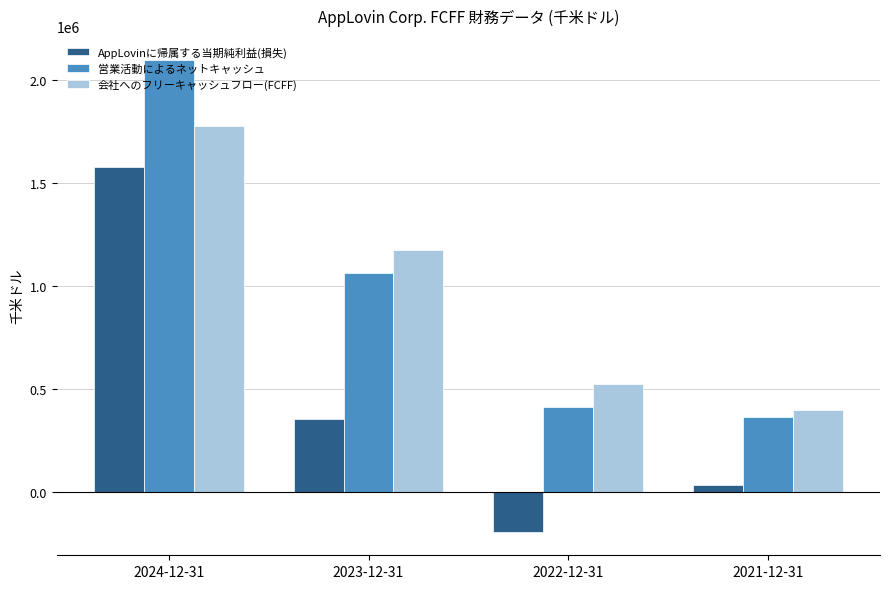

At how many categories does at least one series exceed 79912?

4